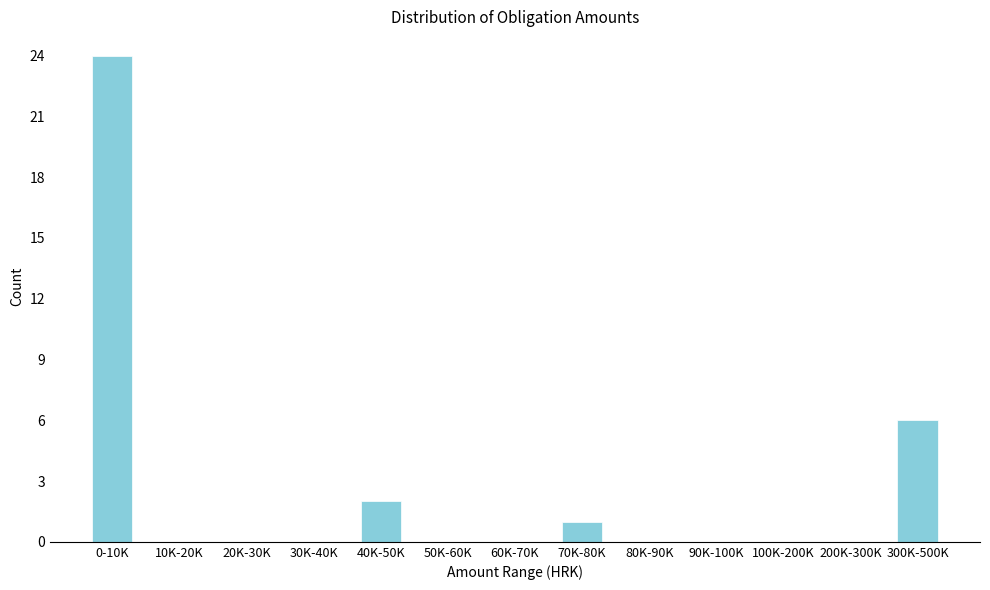

Reading left to right, what are all the values shown in this chart?

0-10K=24	10K-20K=0	20K-30K=0	30K-40K=0	40K-50K=2	50K-60K=0	60K-70K=0	70K-80K=1	80K-90K=0	90K-100K=0	100K-200K=0	200K-300K=0	300K-500K=6